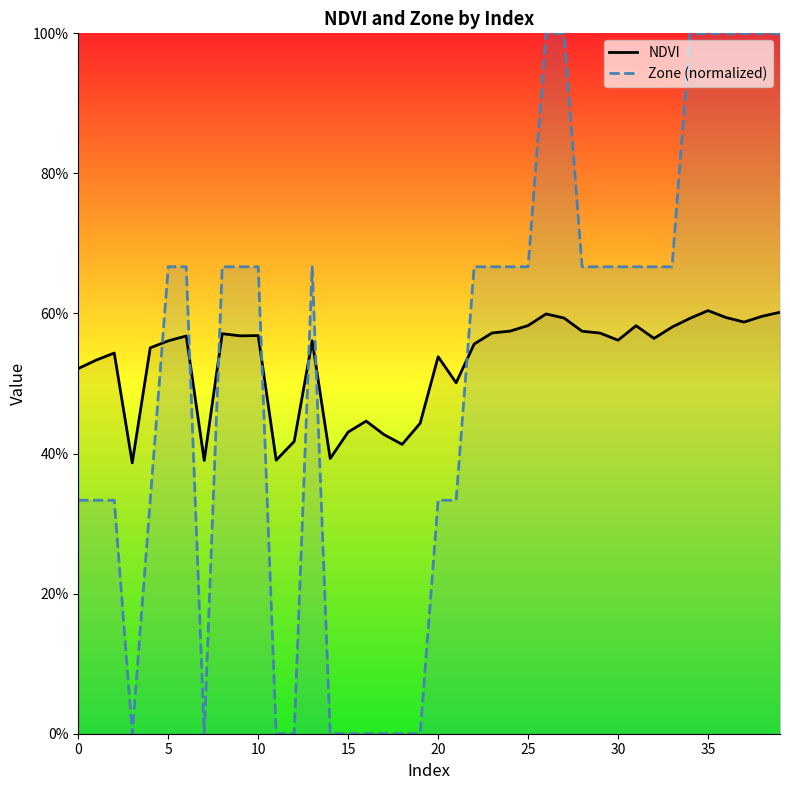

Which category has the highest value across all series?

26